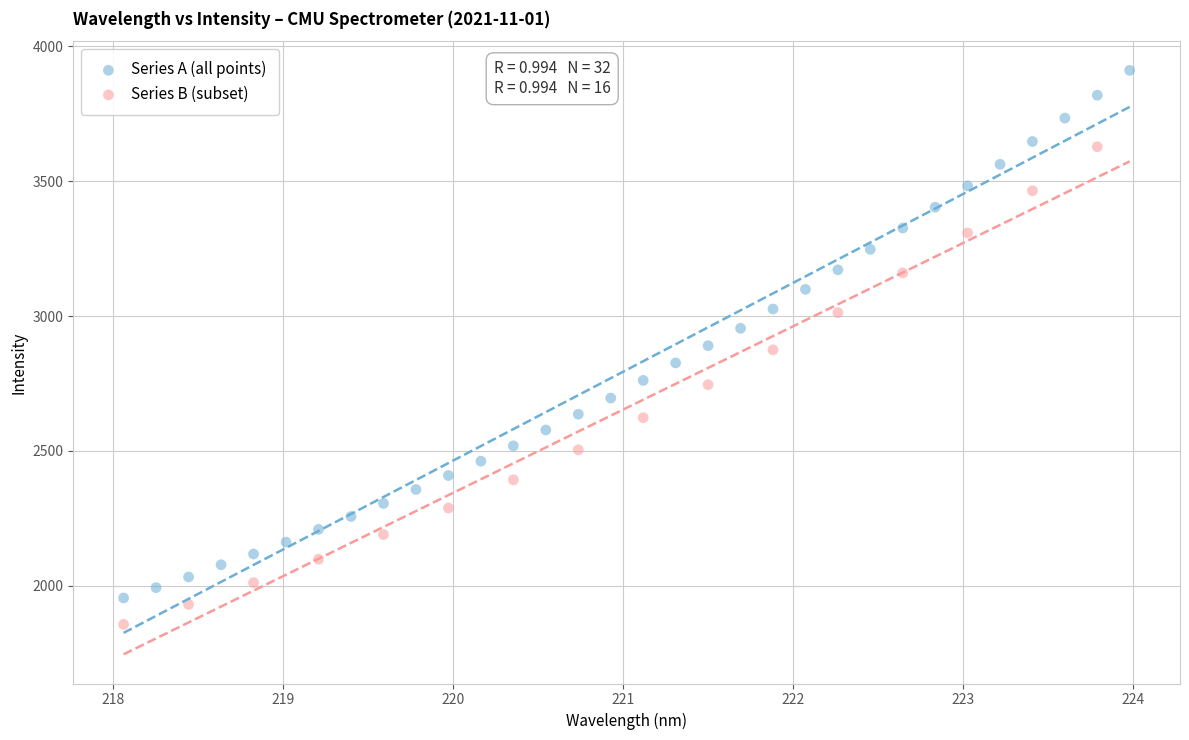

Which series reaches the minimum Y coordinate?

Series B (subset)